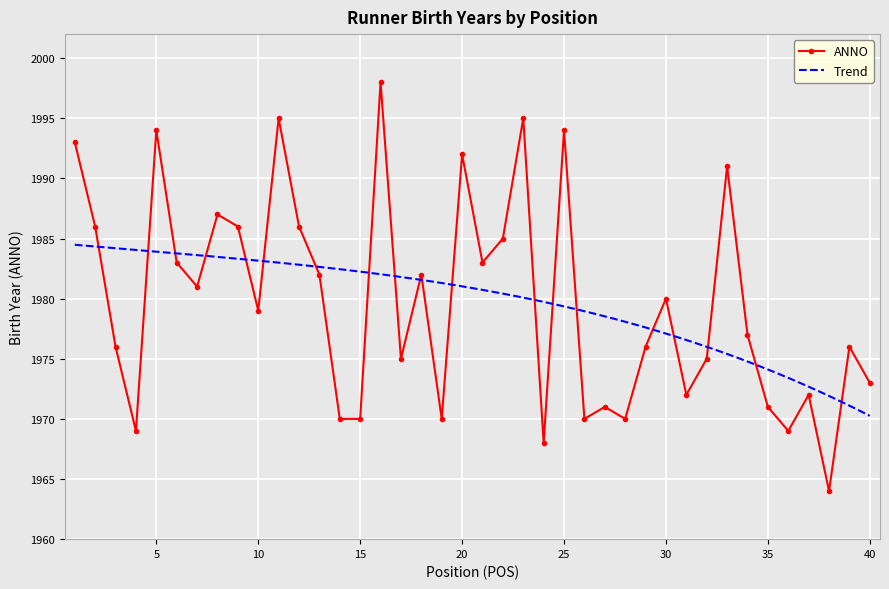

At which category does the data reach its first local valley?

4